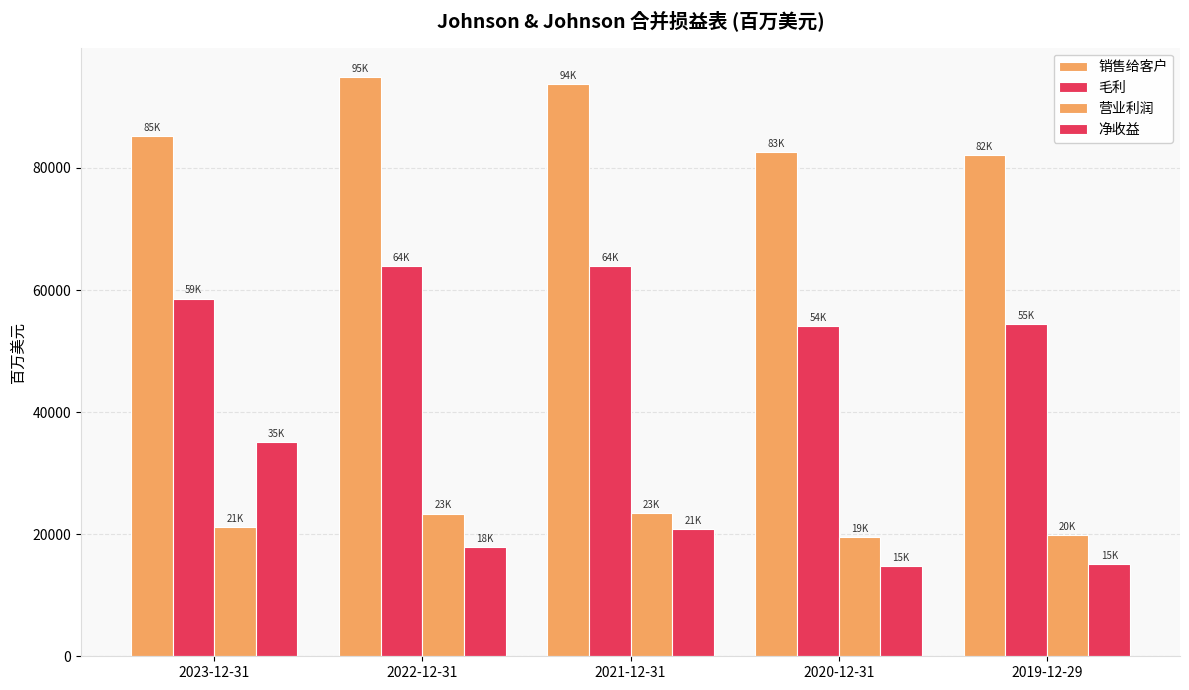

The 销售给客户 series shows 82059 at 2019-12-29. True or false?

True